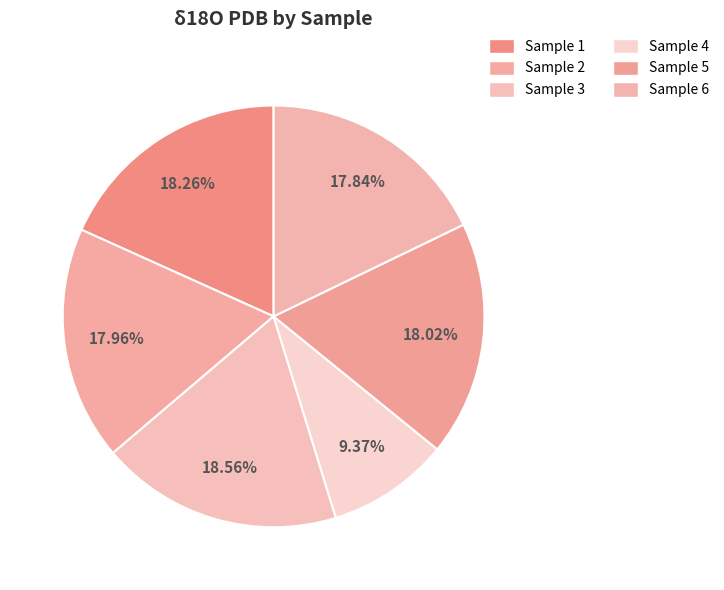

Is there a majority slice in this chart?

No